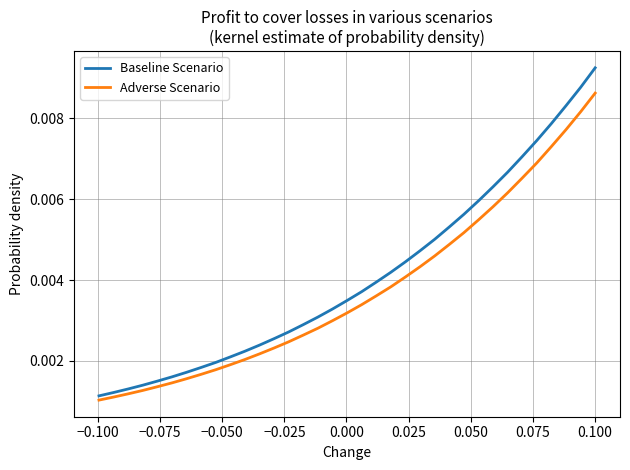

Which series has the widest spread of values?

Baseline Scenario